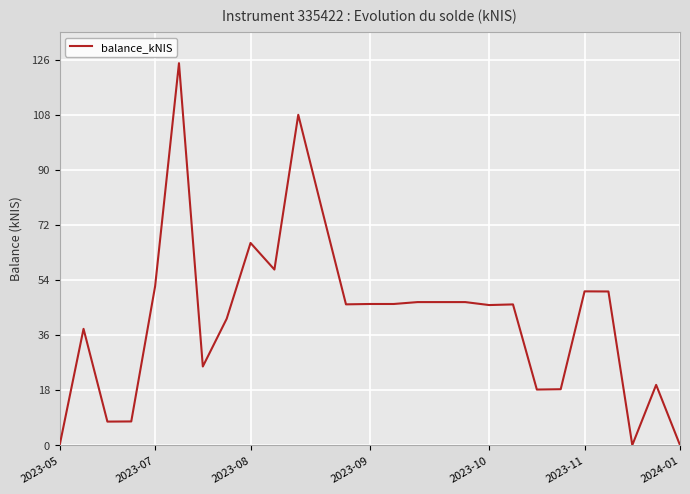

What is the greatest value displayed?

124.9